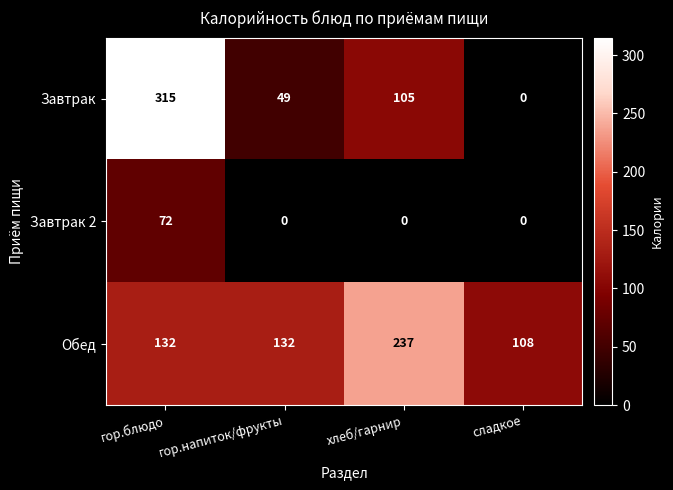

What is the approximate value of Обед at хлеб/гарнир, to the nearest 10?

240